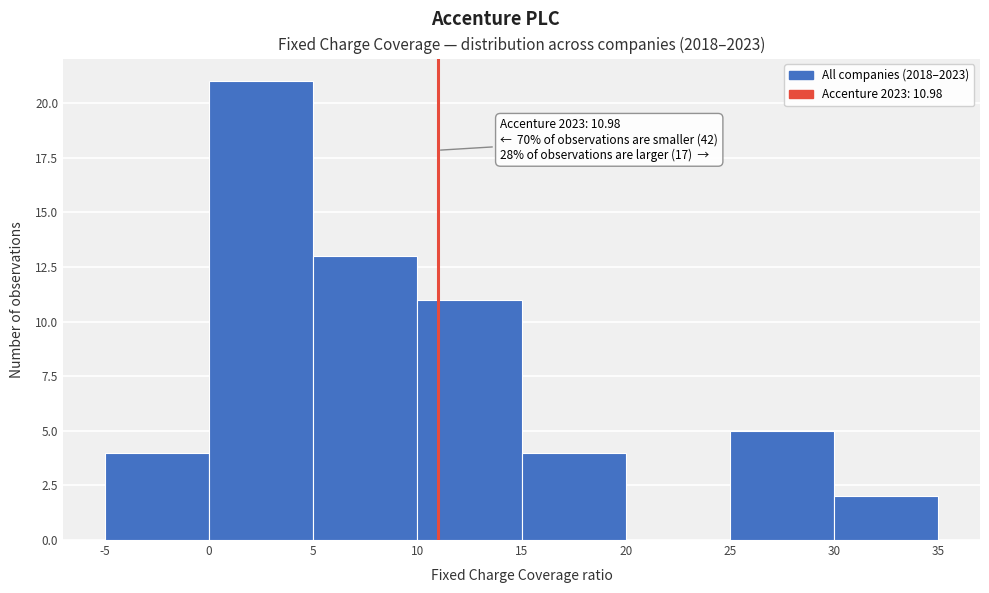

Over which range of the x-axis is the bar tallest?

0 to 5